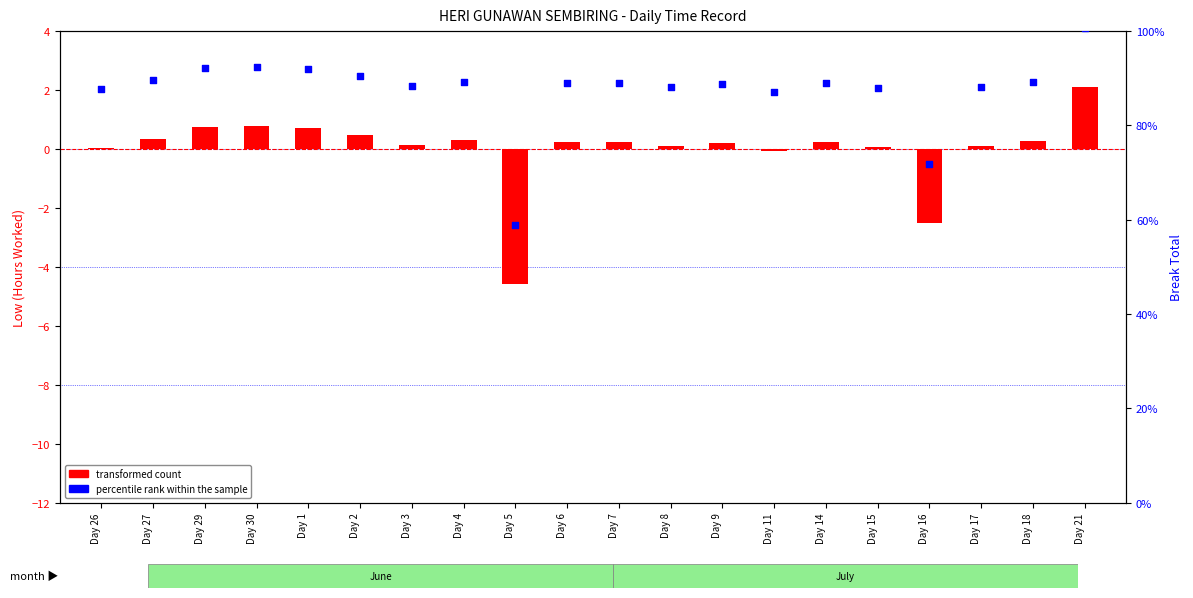

What is the total value across all series at Day 17?

88.2